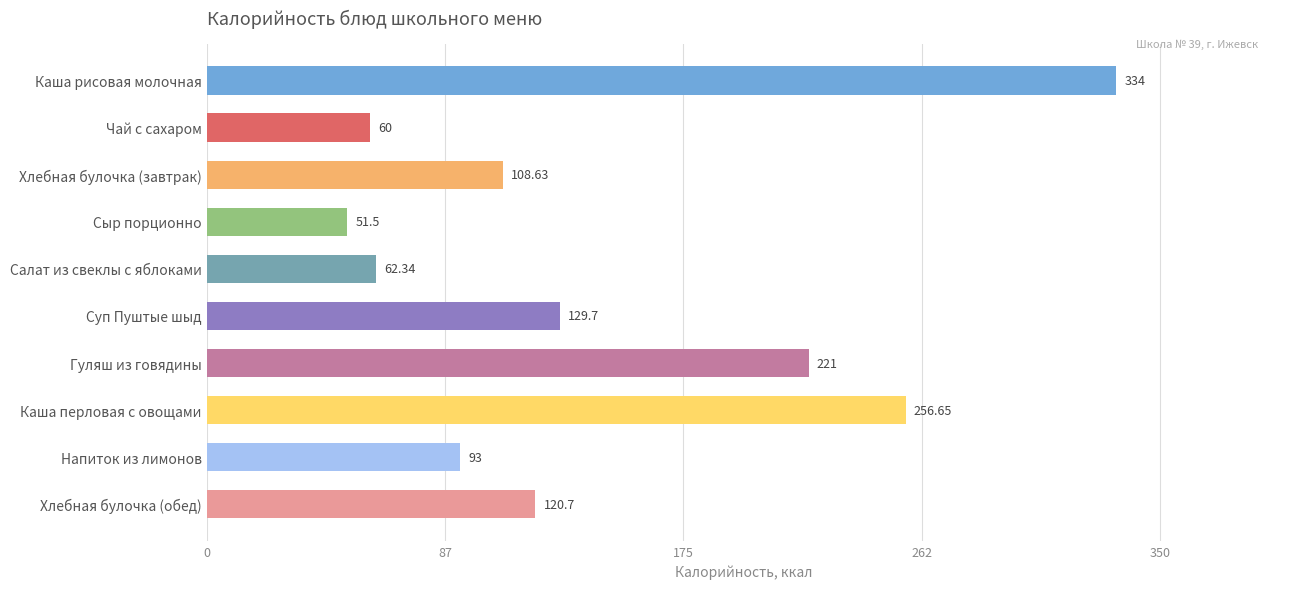

At which label is the value closest to 192?

Гуляш из говядины